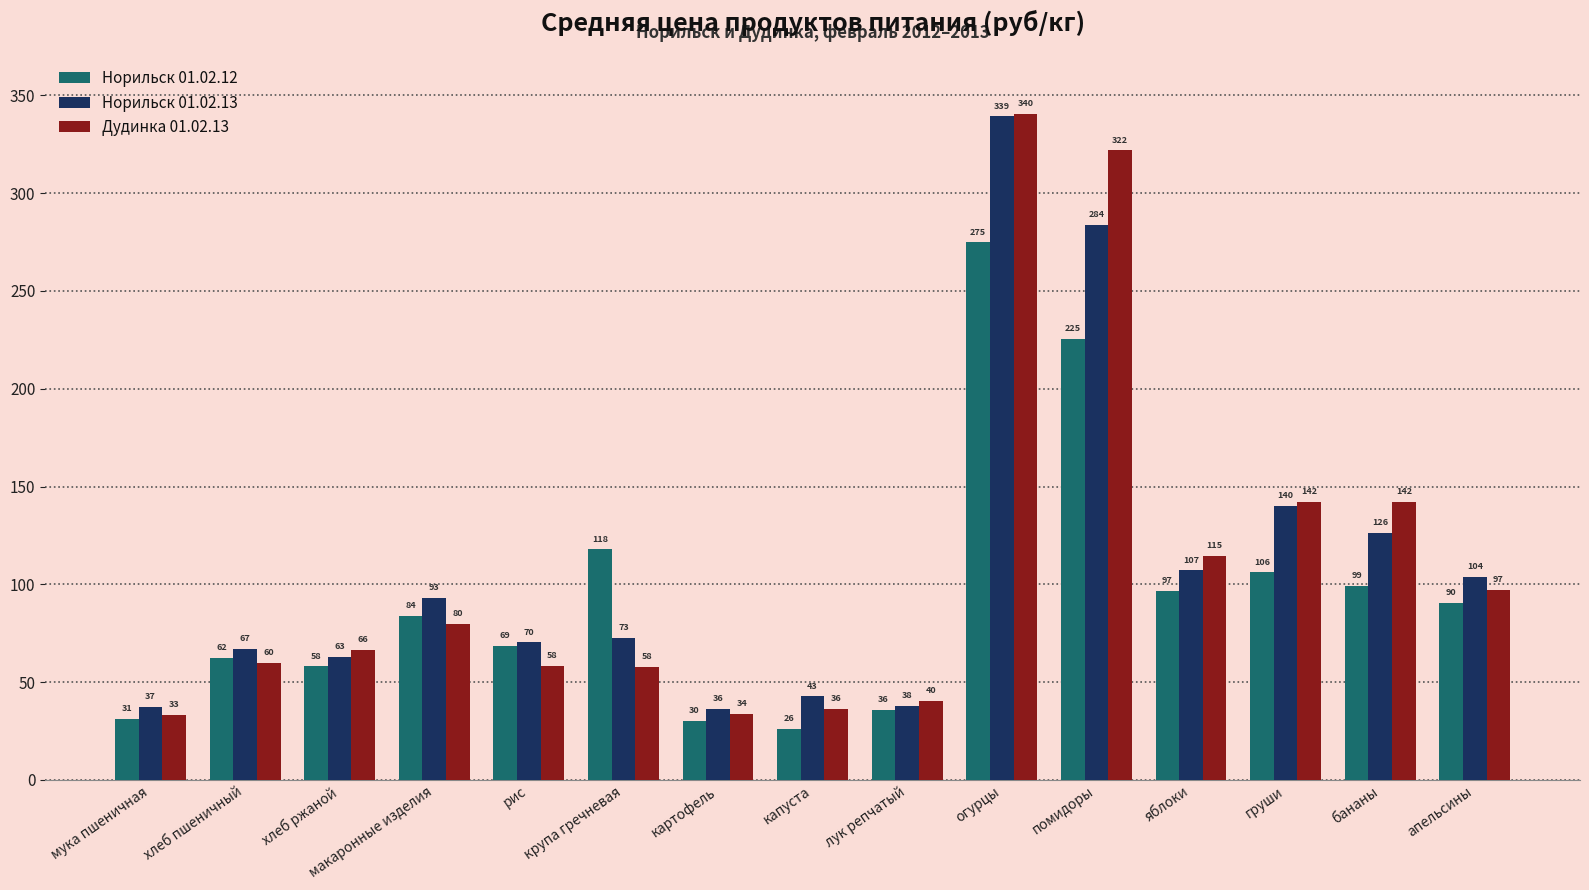

What is the total value across all series at помидоры?

831.0